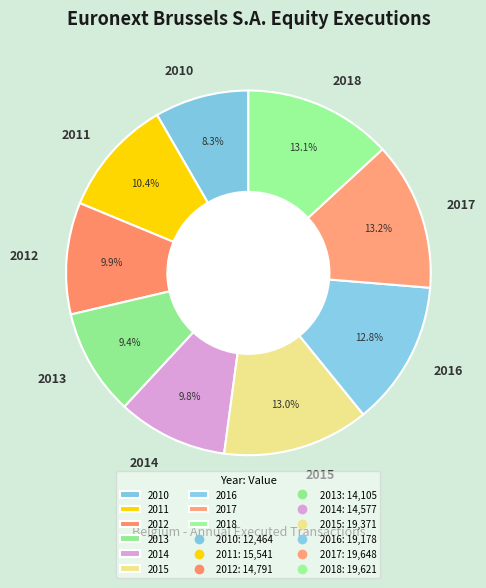

To the nearest percent, what is the combined percentage of 2010 and 2016?

21%